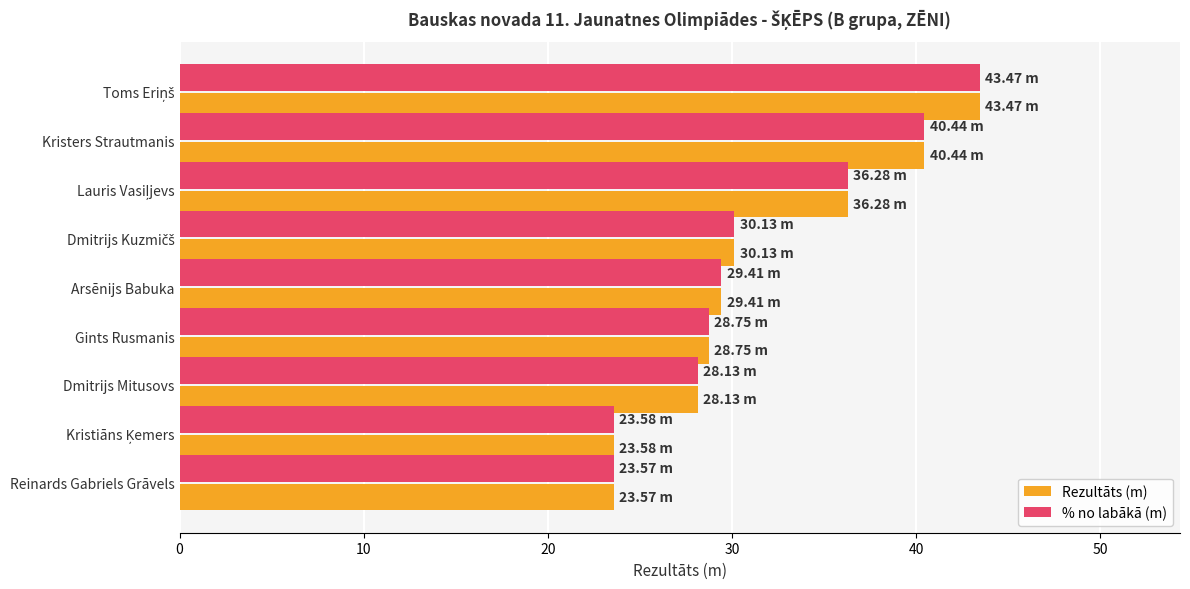

What is the average value of the Rezultāts (m) series?

31.5